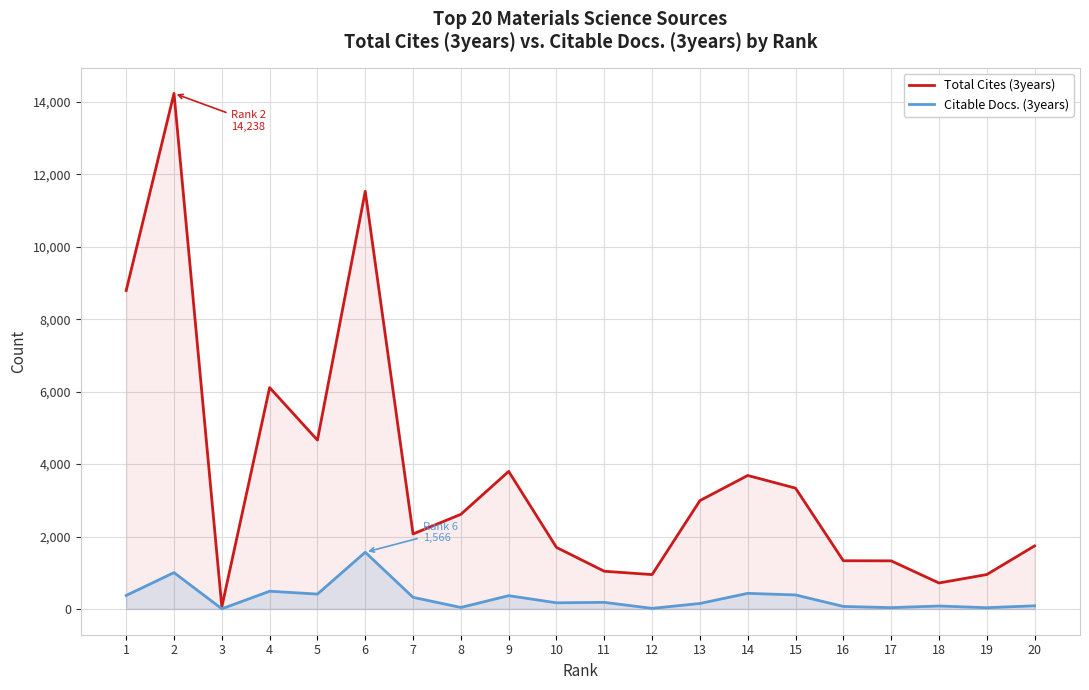

At which label is Citable Docs. (3years) closest to 785?

2